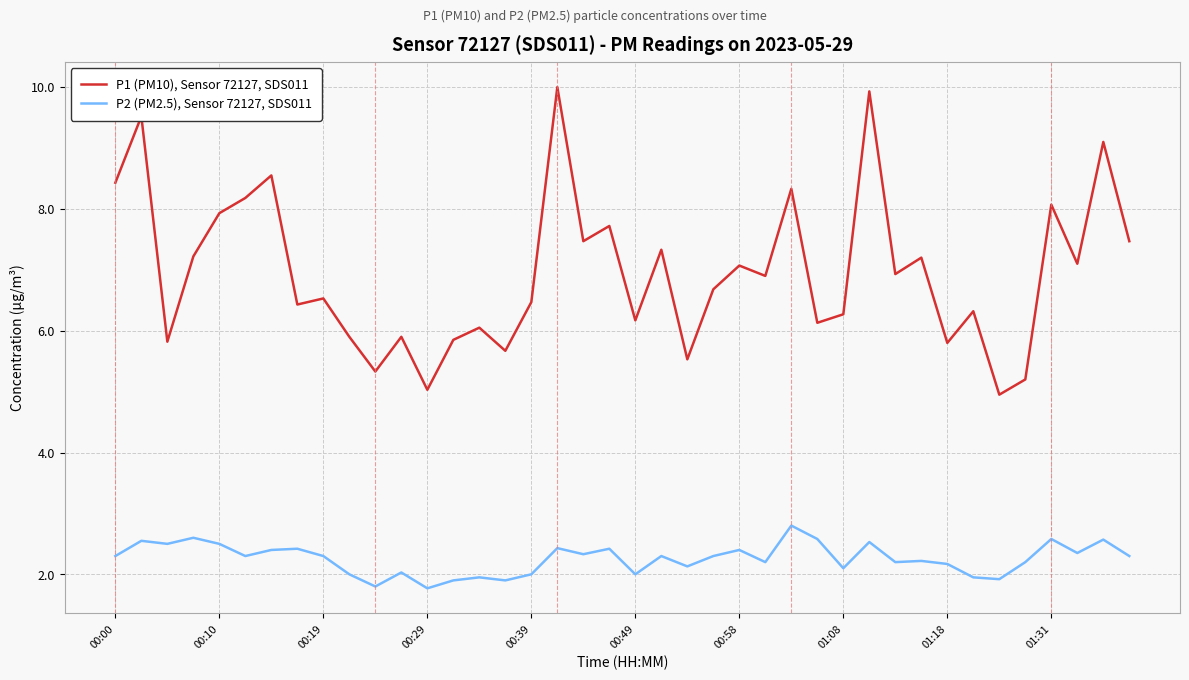

Which series has the widest spread of values?

P1 (PM10), Sensor 72127, SDS011